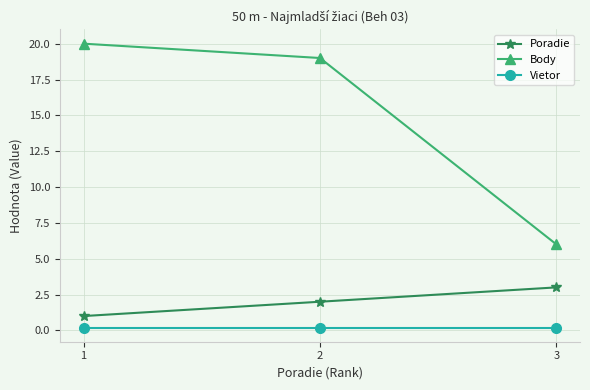

Which series has the widest spread of values?

Body